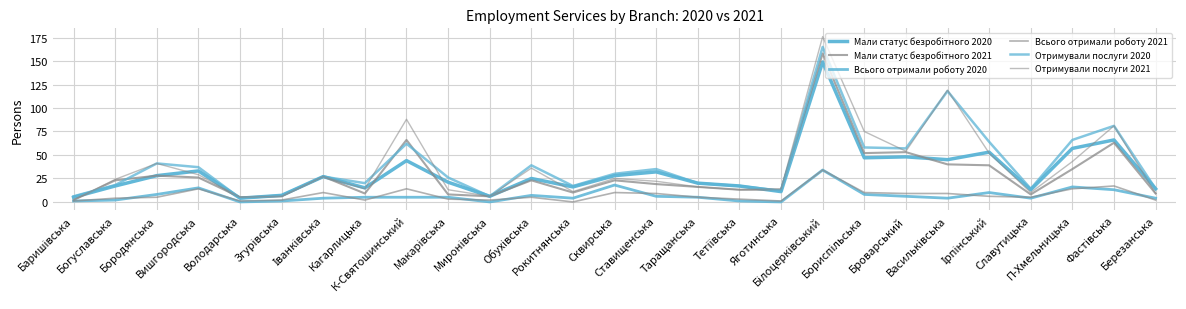

In Отримували послуги 2020, how many points are lower than both neighbors (excluding endpoints)?

7